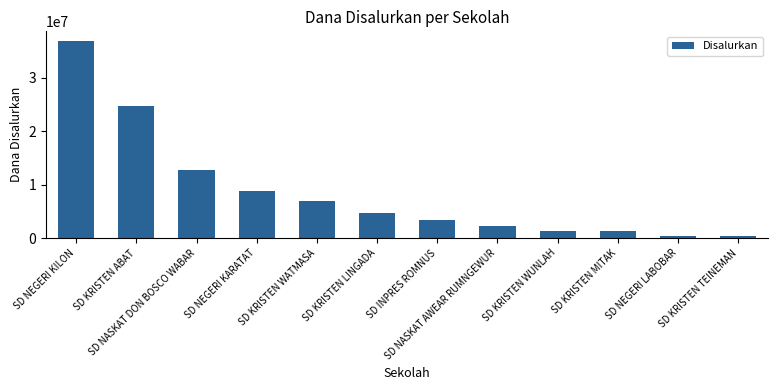

What is the difference between the maximum and minimum values?

36450000